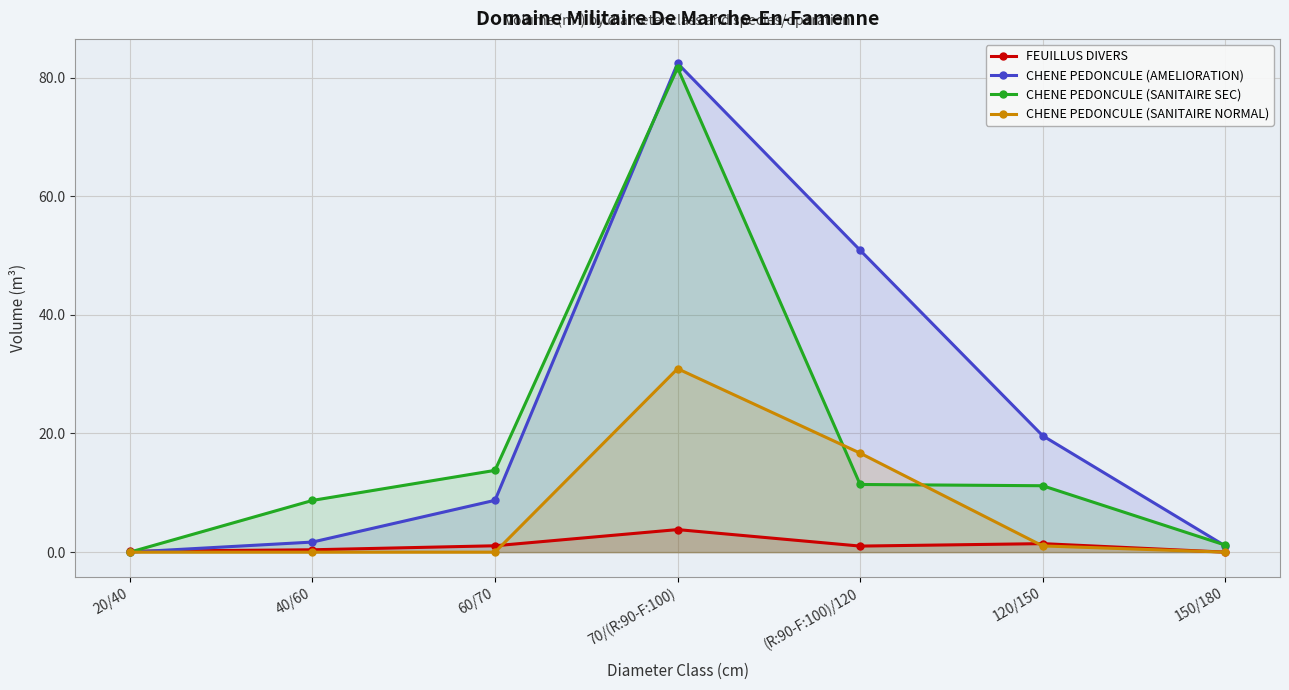

True or false: CHENE PEDONCULE (SANITAIRE NORMAL) has more than 2 points higher than both neighbors.

False